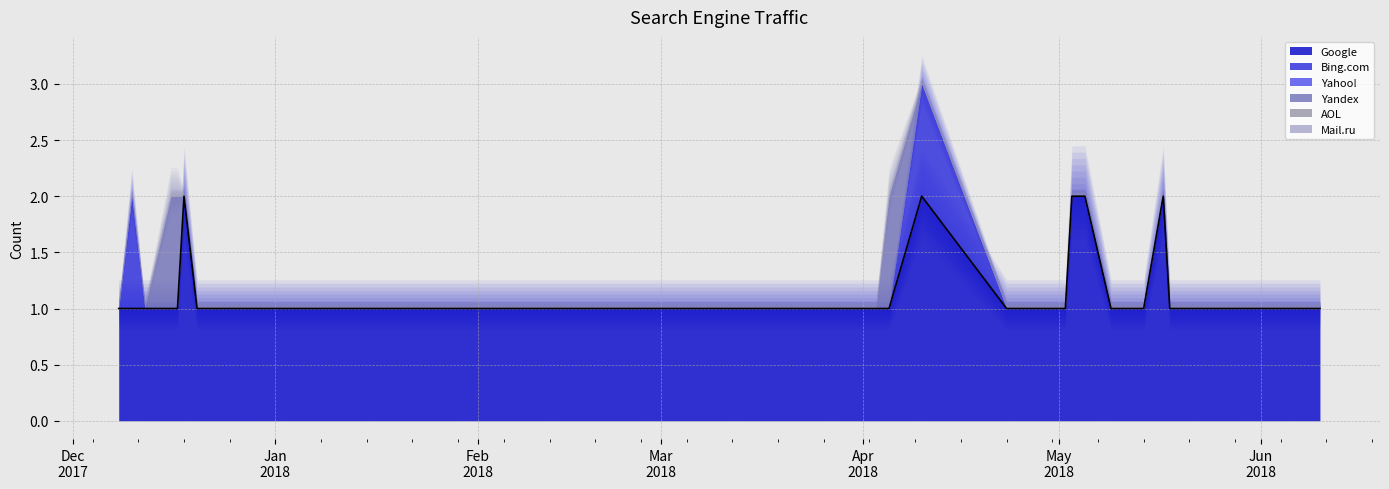

Rank the series by their maximum value, from lowest to highest.

Yahoo!, AOL, Mail.ru, Bing.com, Yandex, Google